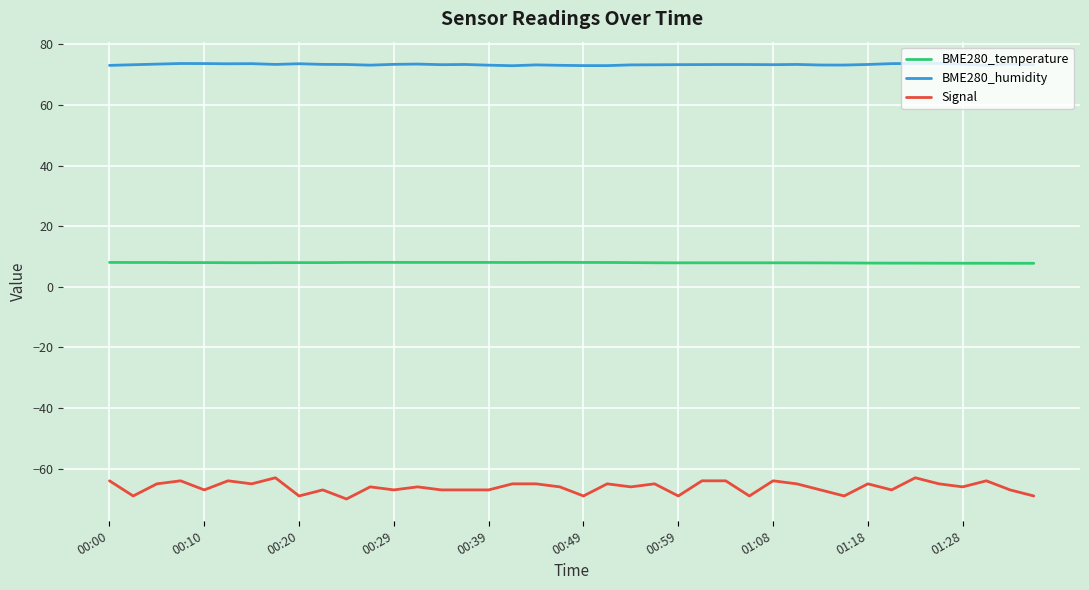

True or false: BME280_humidity and BME280_temperature cross at least once.

False